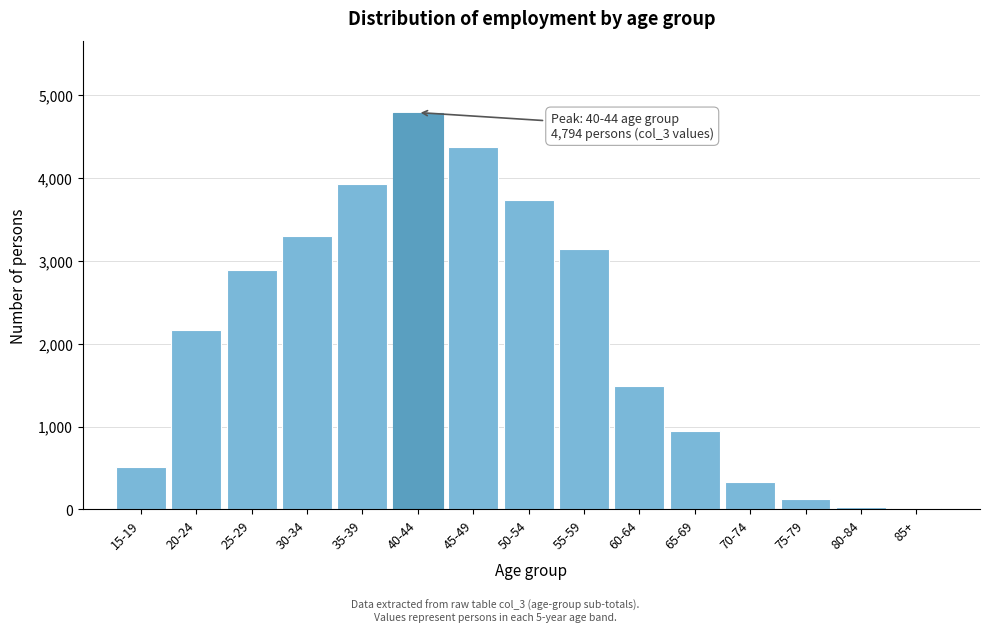

Reading left to right, what are all the values shown in this chart?

15-19=519	20-24=2170	25-29=2895	30-34=3298	35-39=3931	40-44=4794	45-49=4381	50-54=3740	55-59=3143	60-64=1494	65-69=952	70-74=328	75-79=131	80-84=36	85+=12